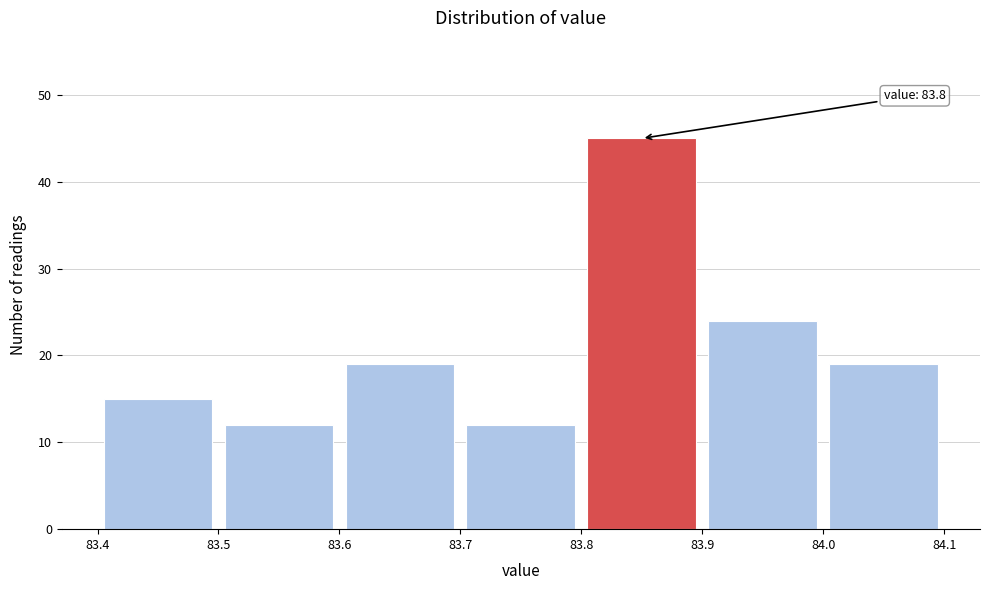

Which range on the x-axis has the tallest bar?

83.8 to 83.9